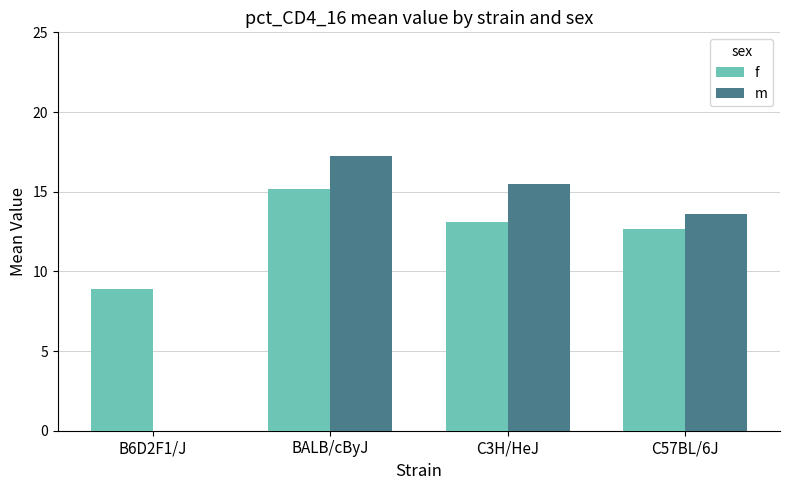

Is it true that m equals 13.6 at C57BL/6J?

True